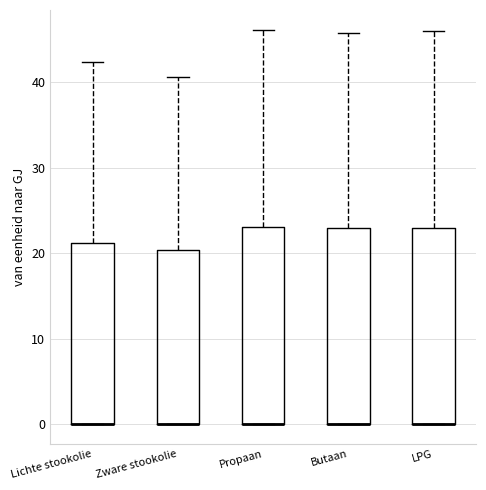

Where is the upper edge of the box for Zware stookolie on the y-axis? The values are not printed on the chart, so give them approximately, as read against the axis.

20